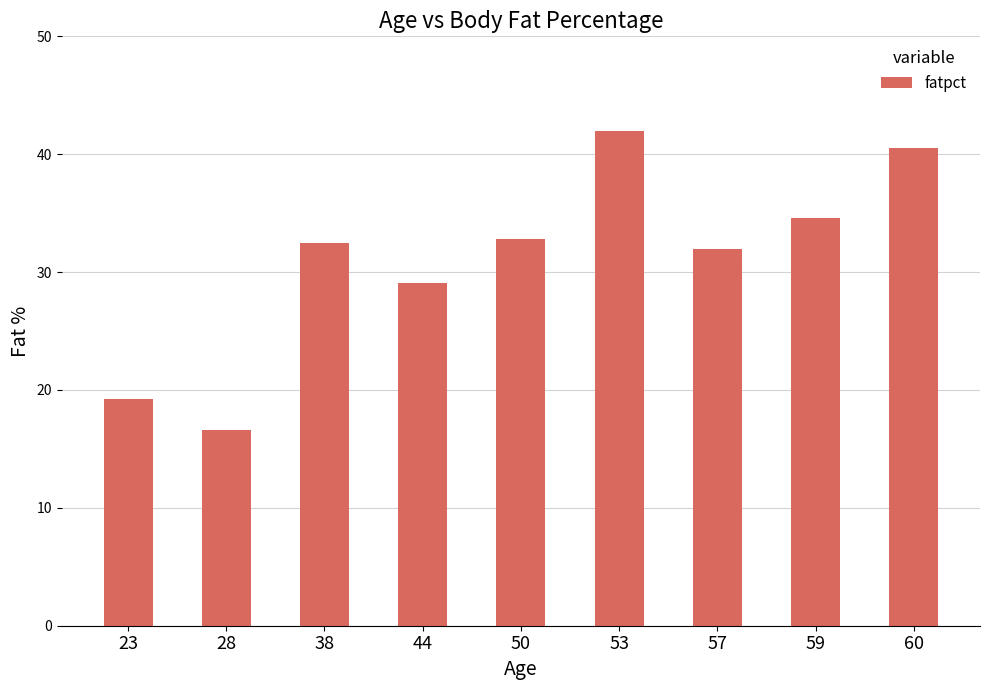

At which label does the data first exceed 32?

38